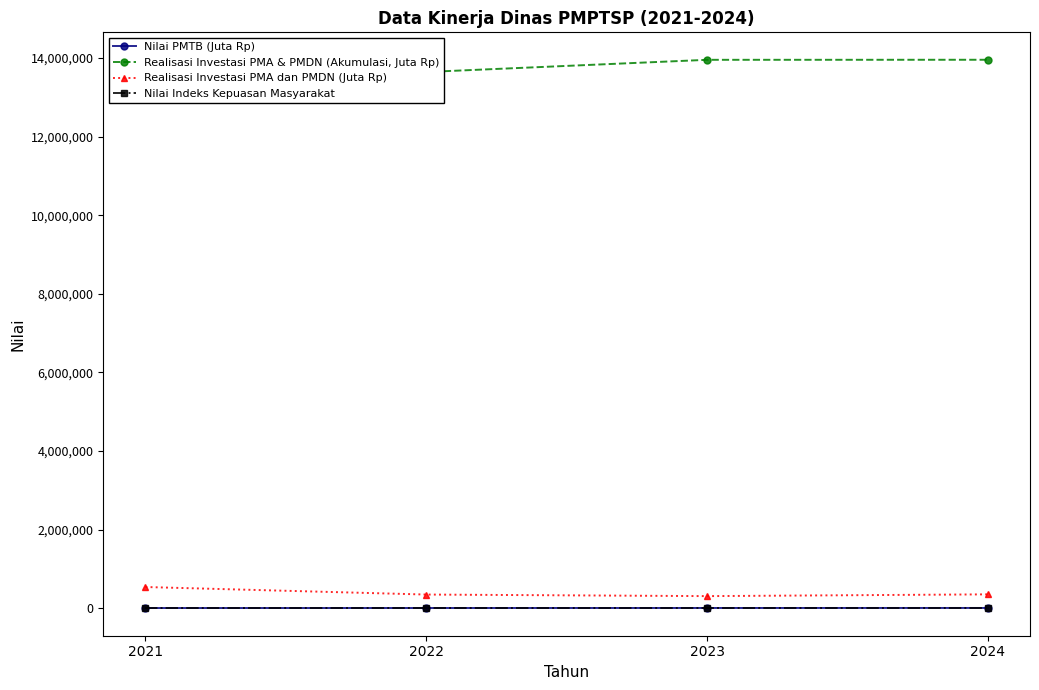

How many categories are shown in the chart?

4